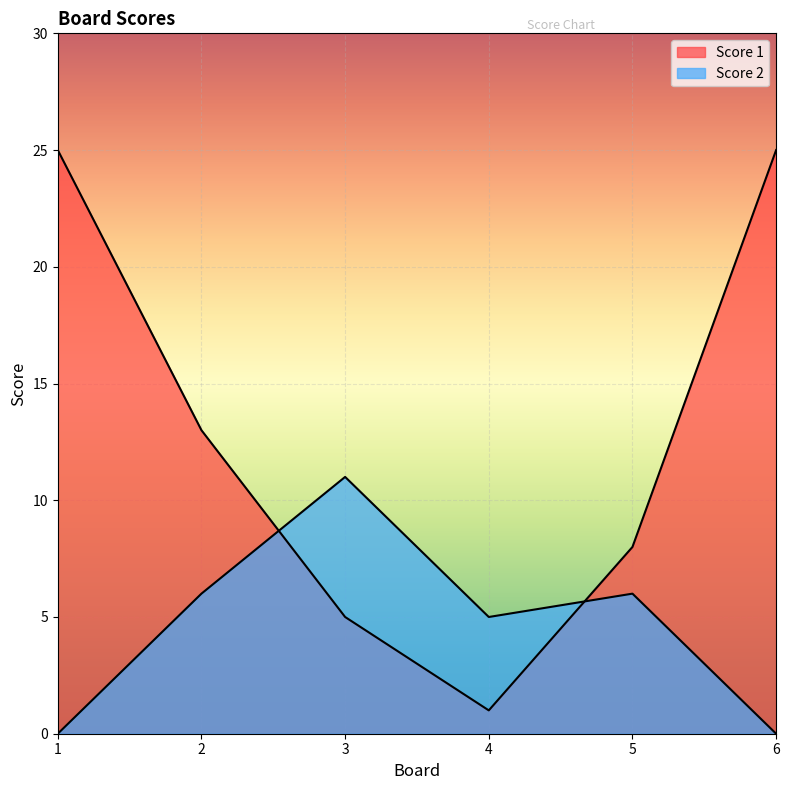

What is the value of the Score 1 point at the 5th from the left?

8